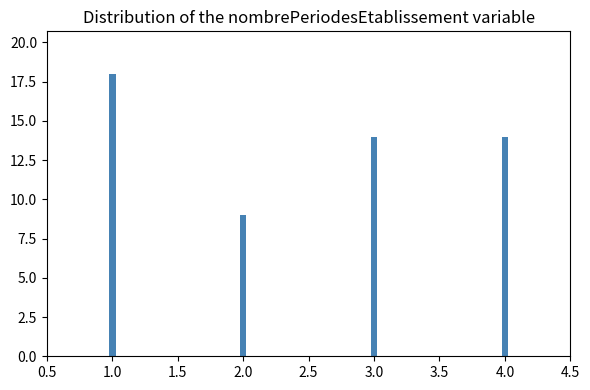

Reading left to right, transcribe all the data shown in this chart.

1.0=18	2.0=9	3.0=14	4.0=14